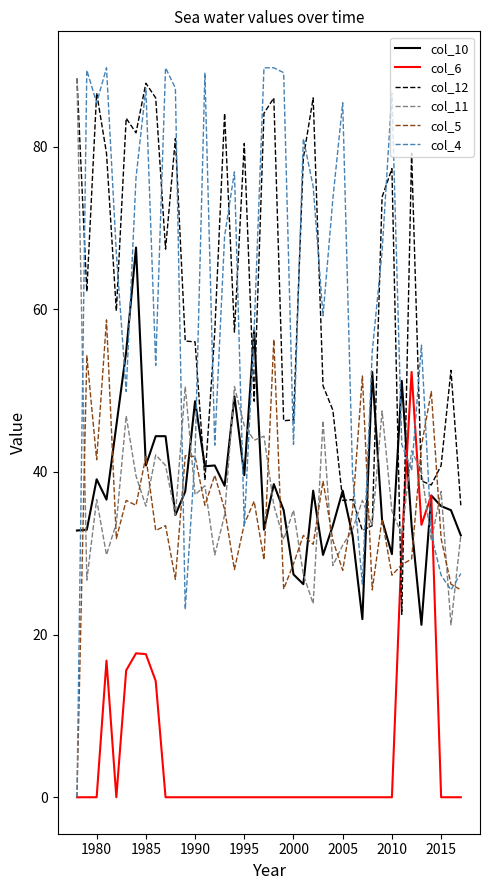

After their last crossing, which series has the higher values: col_5 or col_12?

col_12